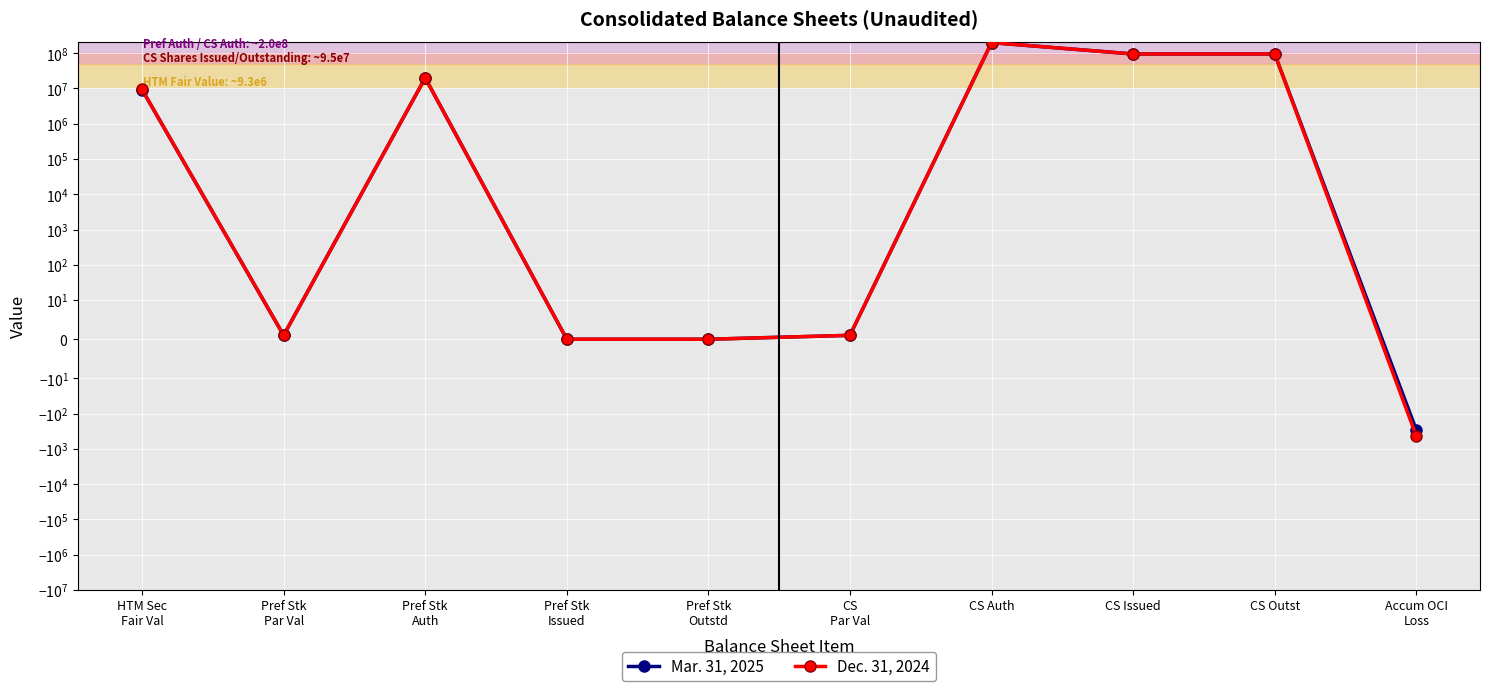

The Mar. 31, 2025 series shows 1 at Pref Stk
Par Val. True or false?

False